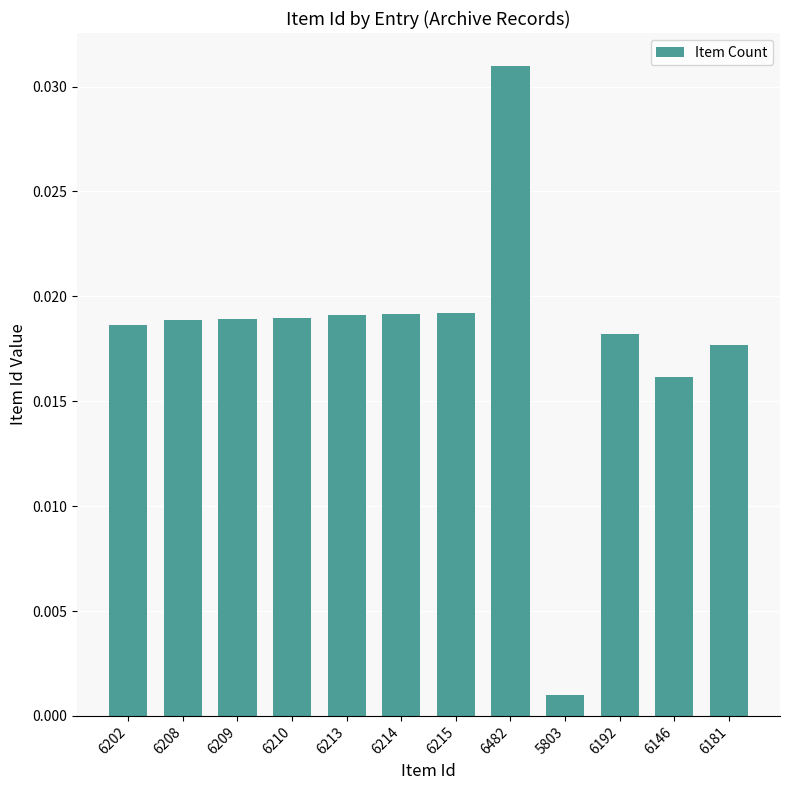

How many bars are there in total?

12